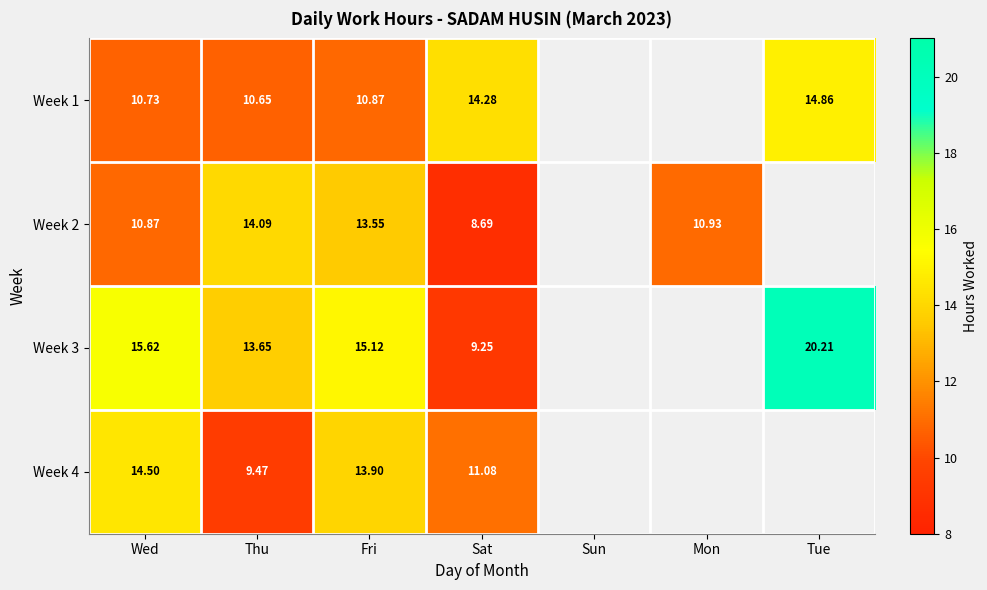

Is the value of Week 3 at Tue greater than the value of Week 1 at Thu?

Yes